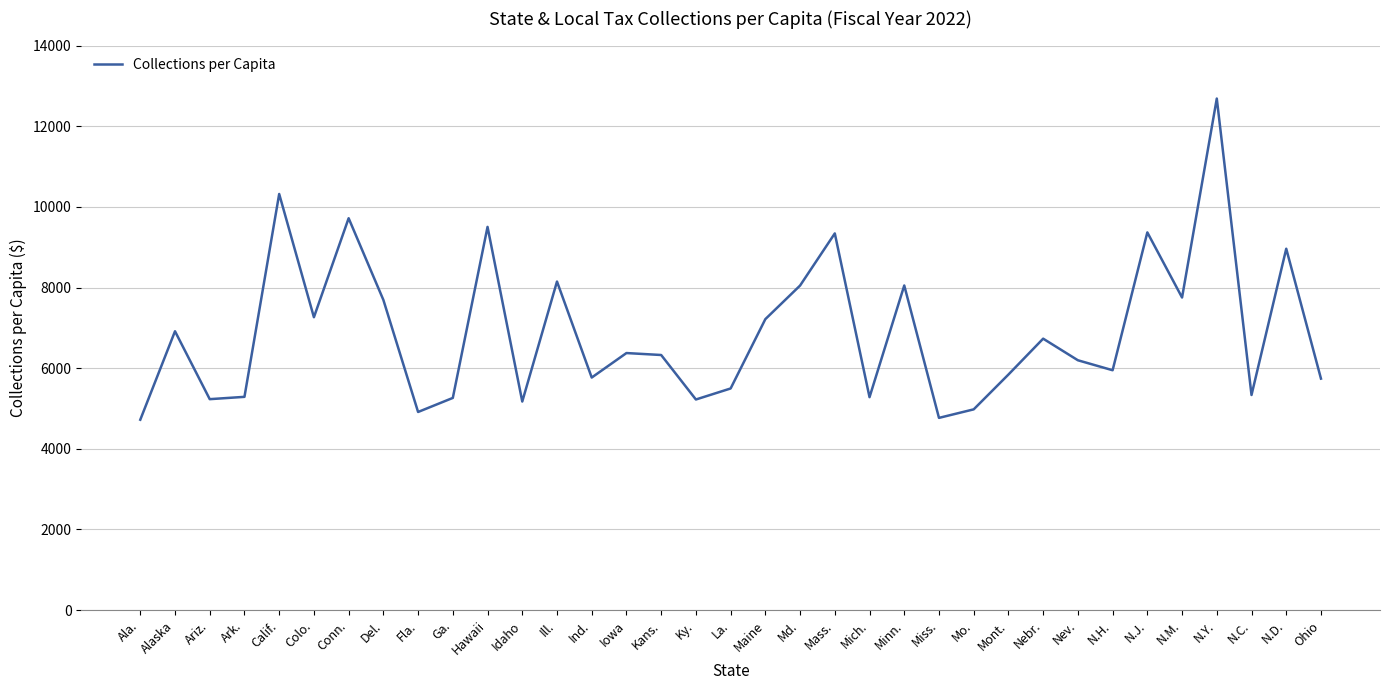

What is the greatest value displayed?

12685.2